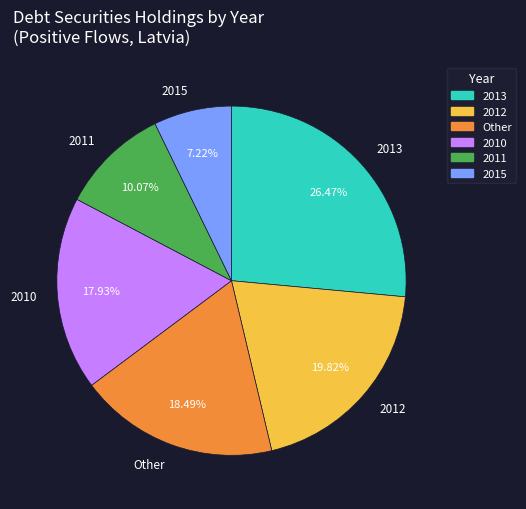

Rank the categories by value from lowest to highest.

2015, 2011, 2010, Other, 2012, 2013